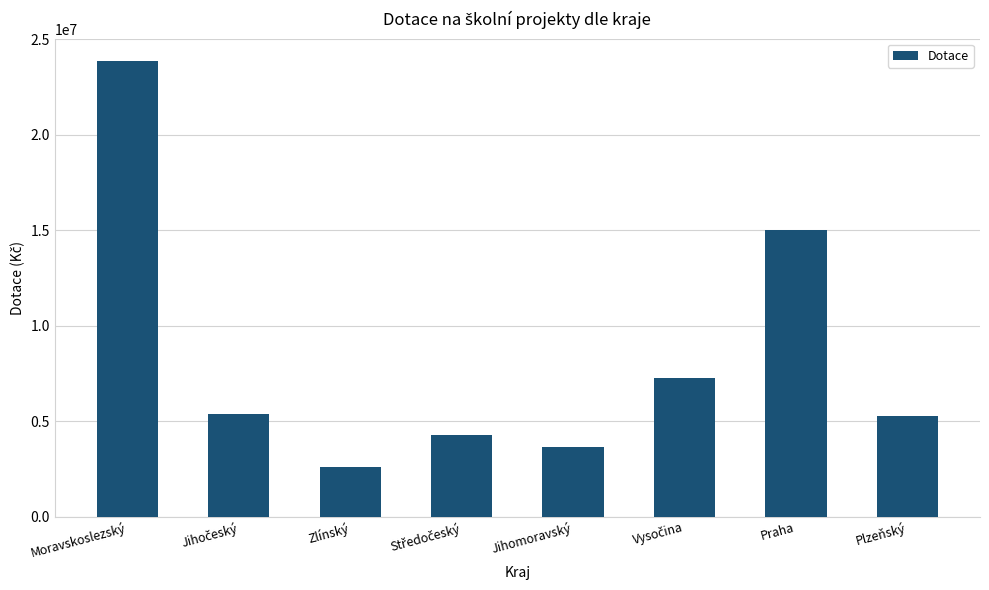

What is the average value?

8411334